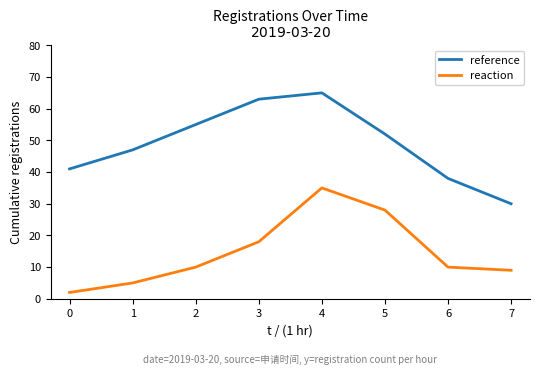

True or false: reaction and reference intersect in this chart.

False